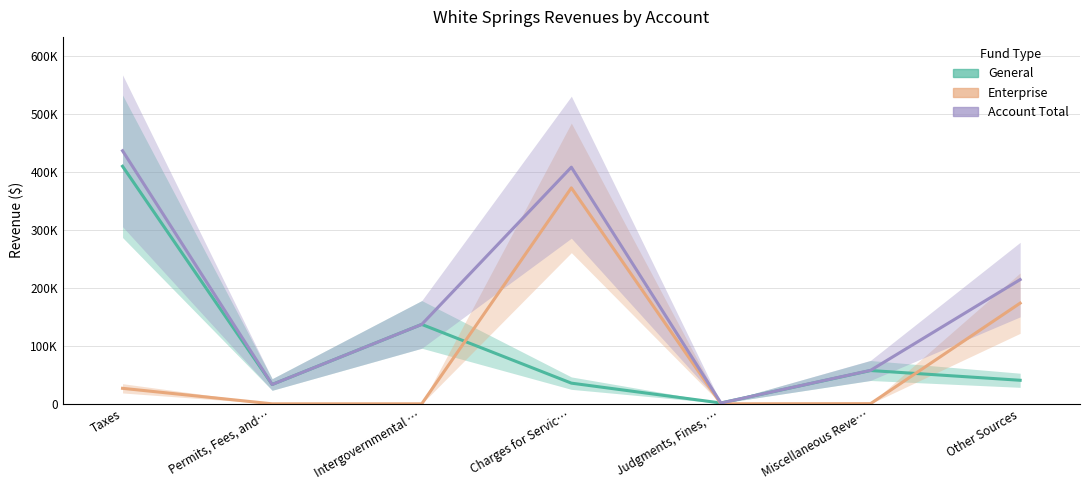

True or false: General and Account Total cross at least once.

False